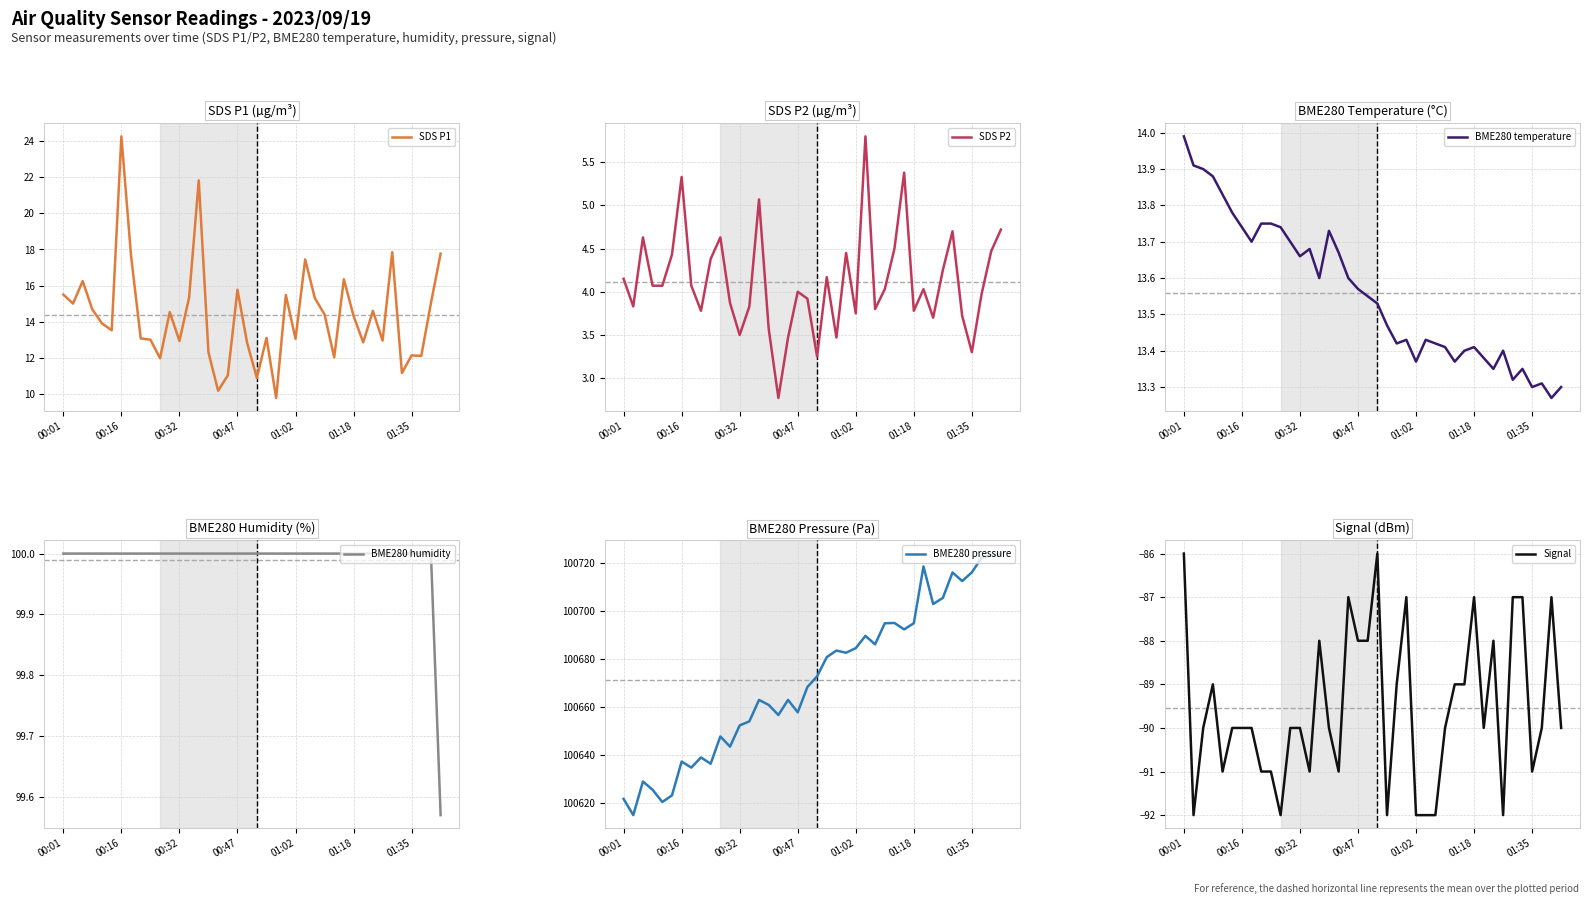

The value of BME280 humidity at 23 is 100.0. True or false?

True